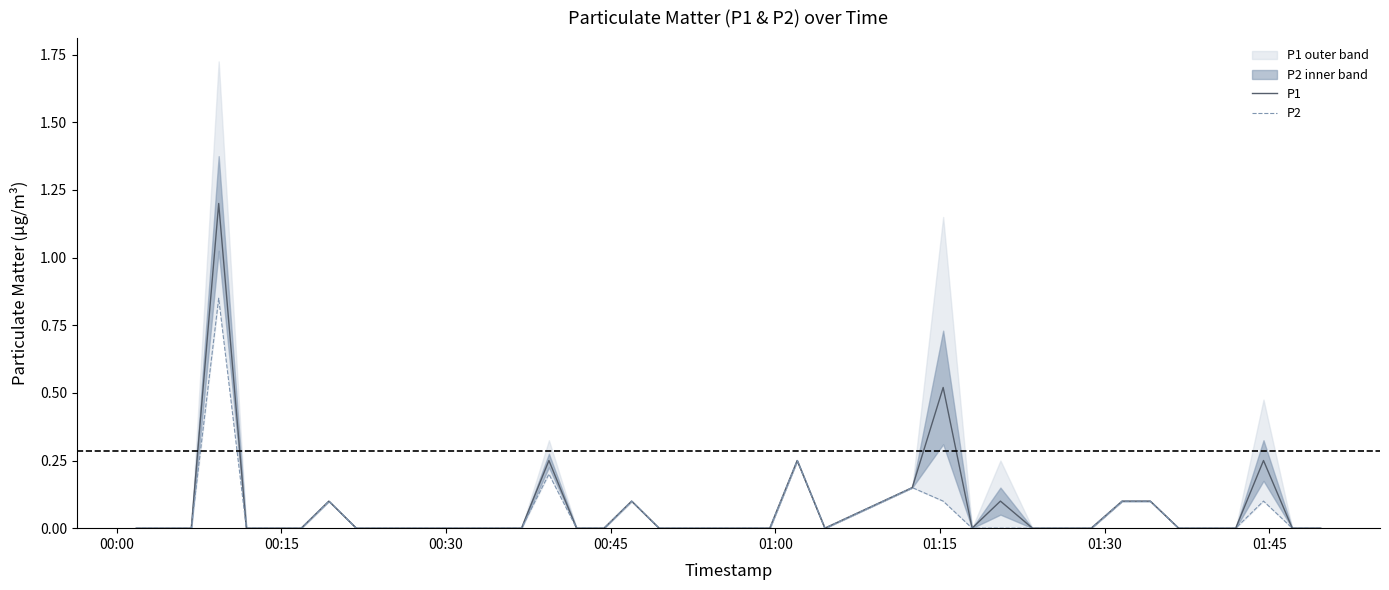

What is the maximum value for P1?

1.2